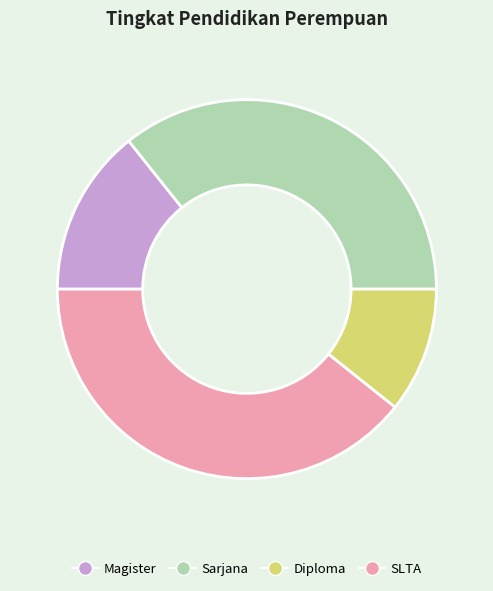

Is the sum of Diploma and Sarjana greater than half?

No